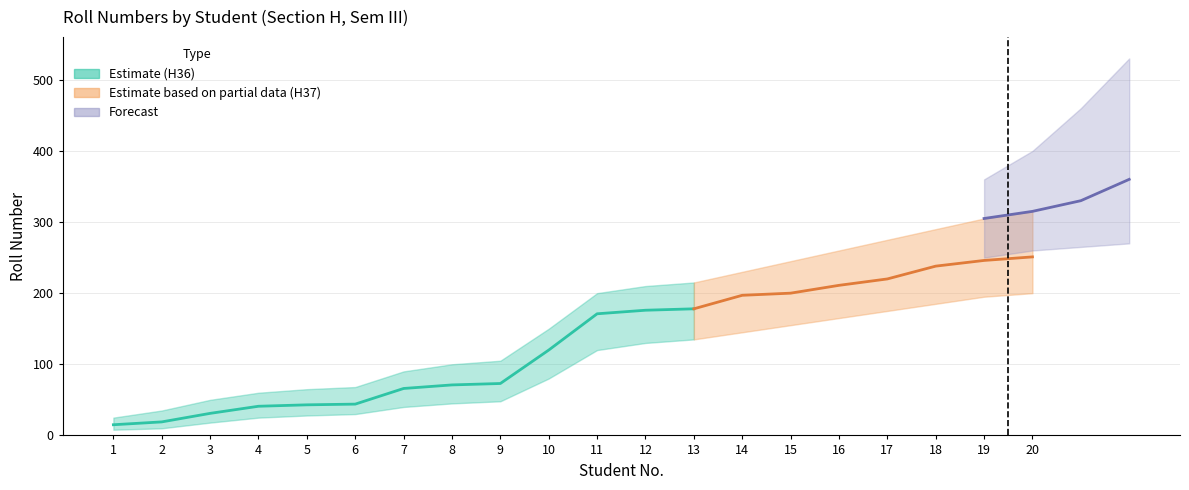

Which label corresponds to the largest value in the chart?

20